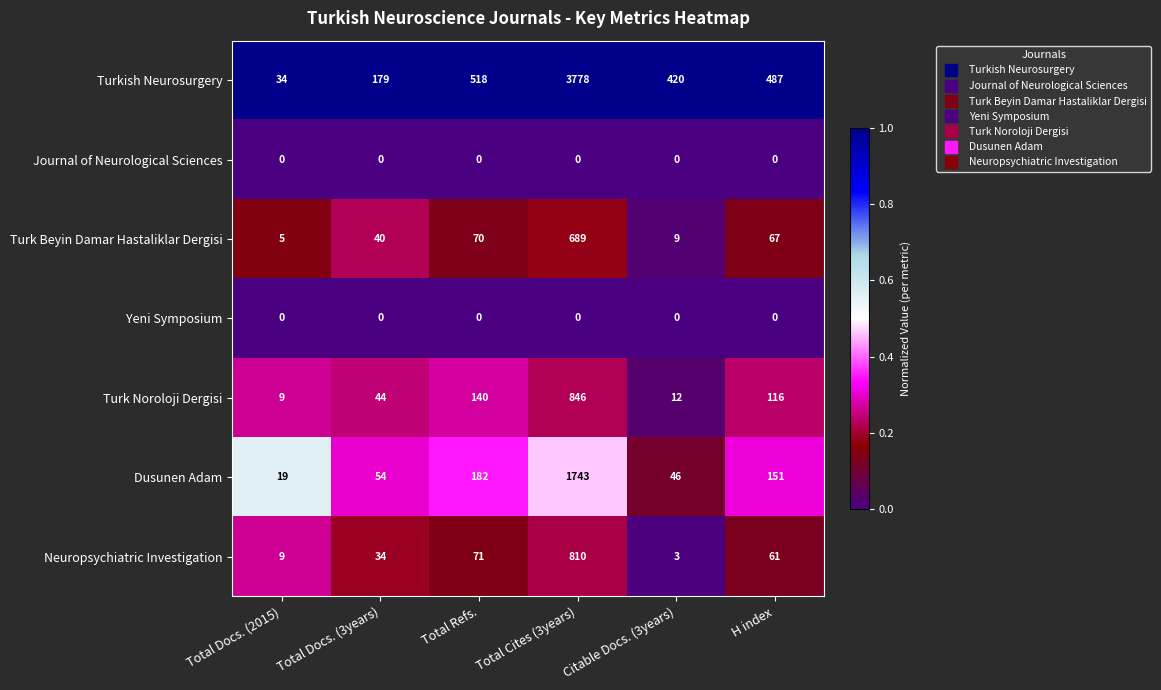

What is the lowest value of the Dusunen Adam series?

19